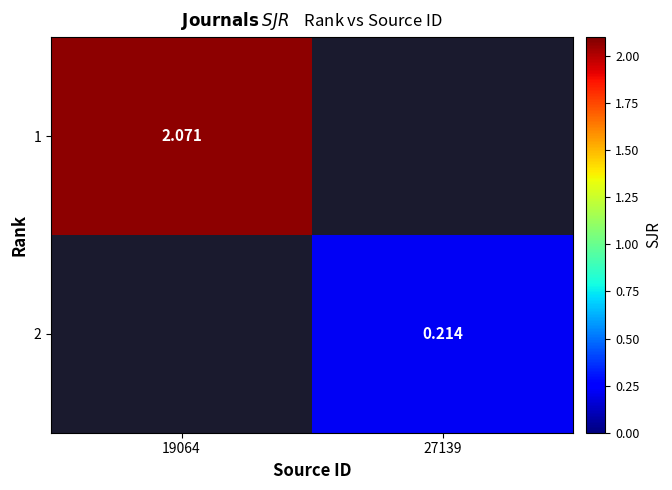

Rank the series at 27139 from lowest to highest value.

1, 2